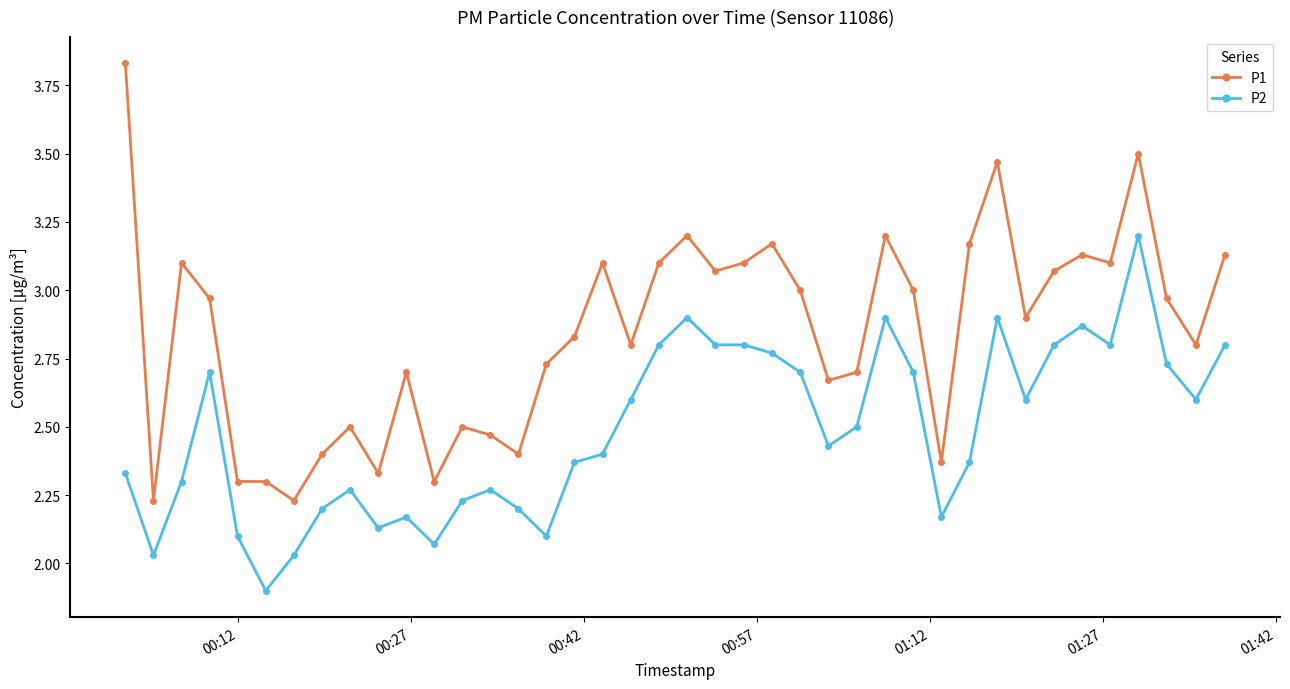

Which series has the largest total across all categories?

P1